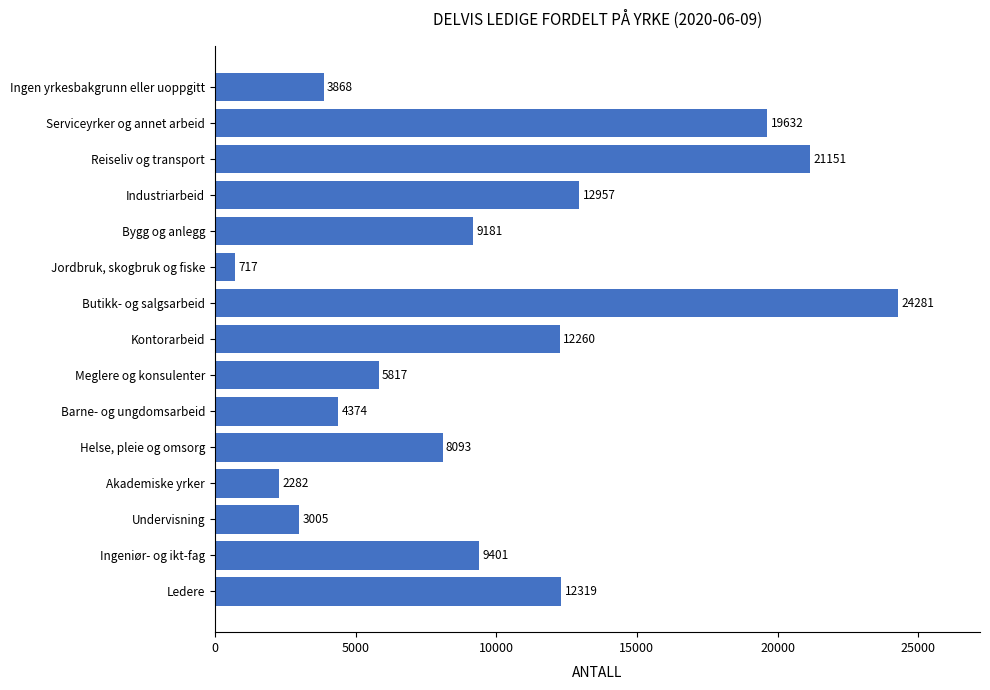

What is the ratio of the value at Ingen yrkesbakgrunn eller uoppgitt to the value at Meglere og konsulenter?

0.7